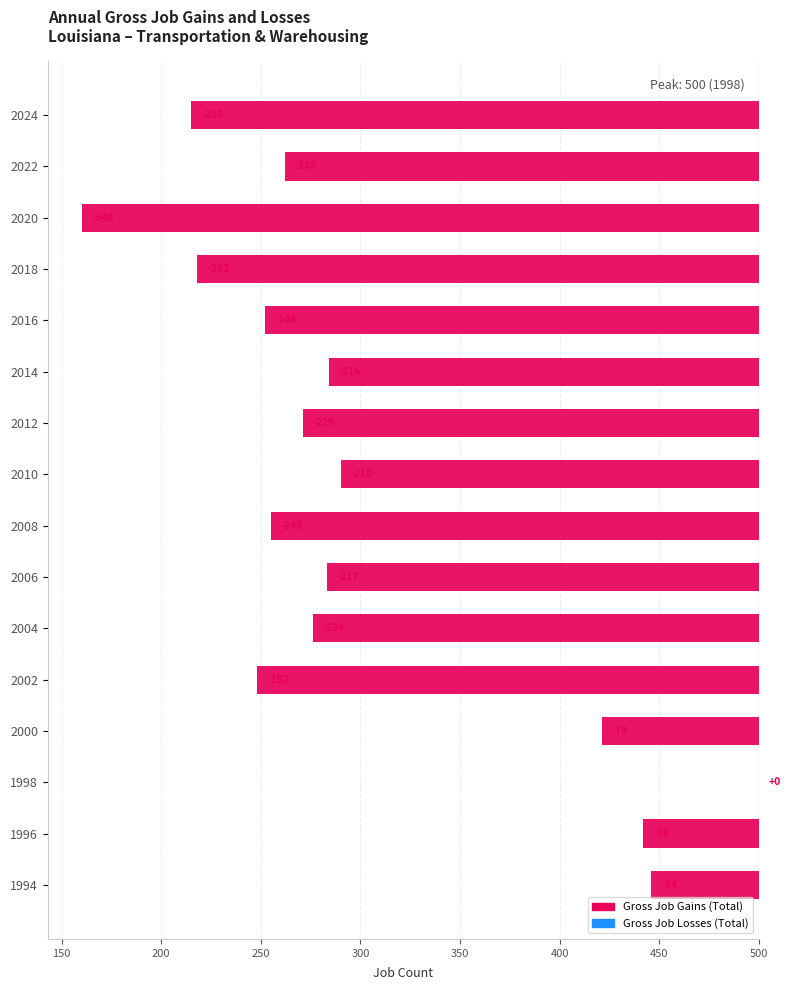

How many distinct data groups are displayed?

2